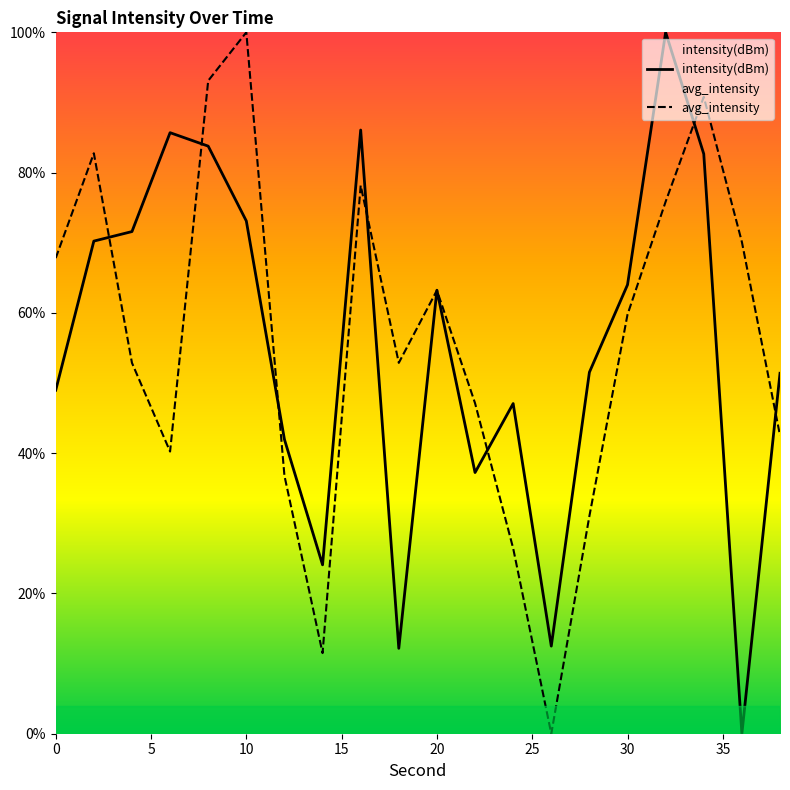

Which category has the highest value in the avg_intensity series?

10